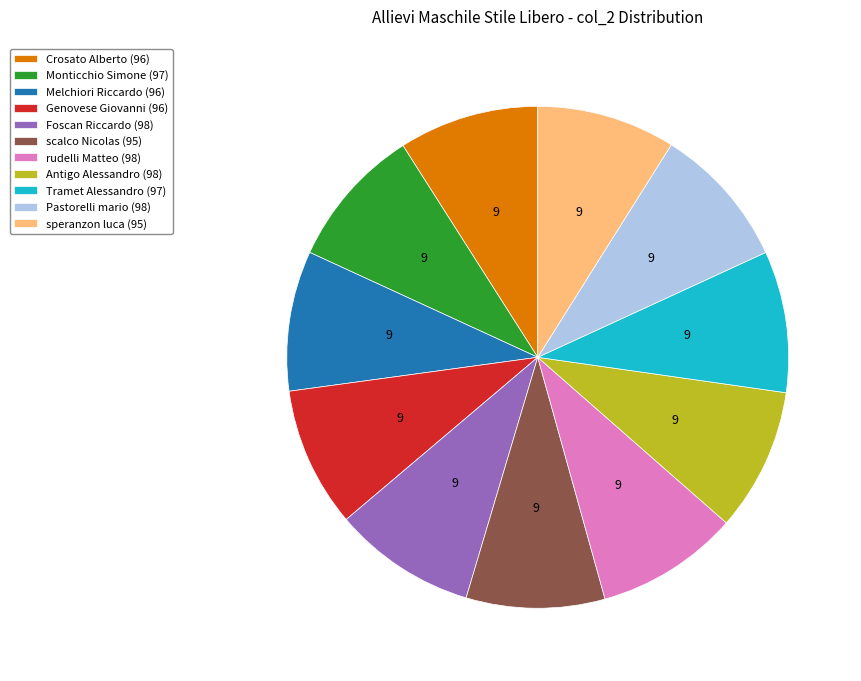

Is Melchiori Riccardo the majority of the pie?

No